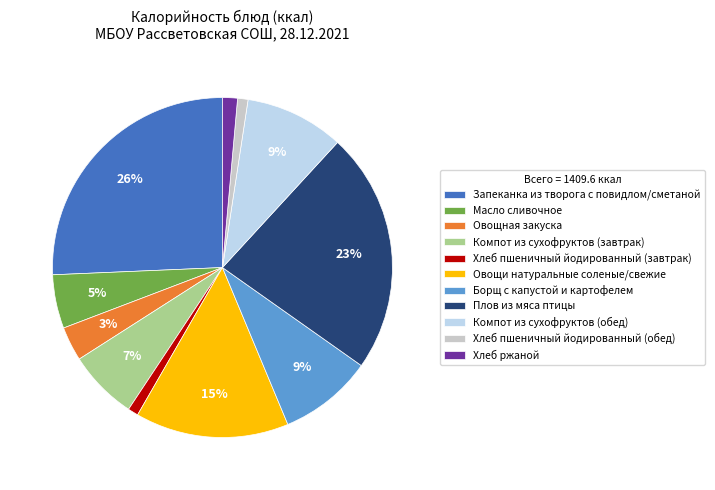

Which has a higher value, Хлеб пшеничный йодированный (завтрак) or Запеканка из творога с повидлом/сметаной?

Запеканка из творога с повидлом/сметаной